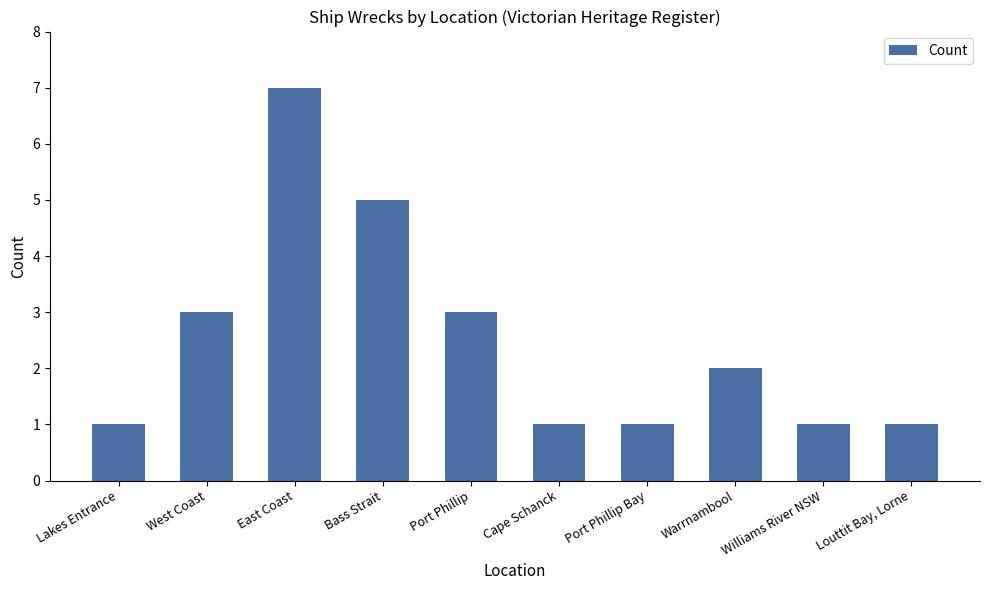

Does the chart contain stacked bars?

No